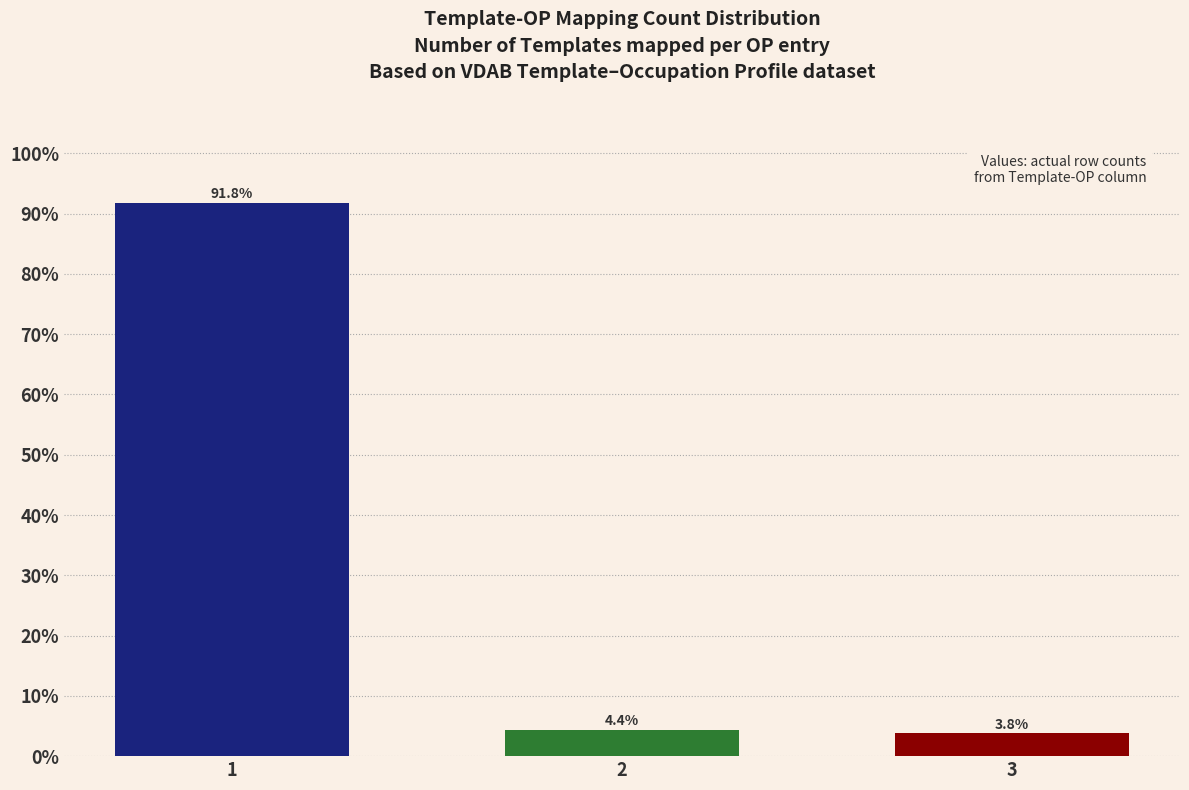

Reading right to left, extract all data points from this chart.

3.8	4.4	91.8